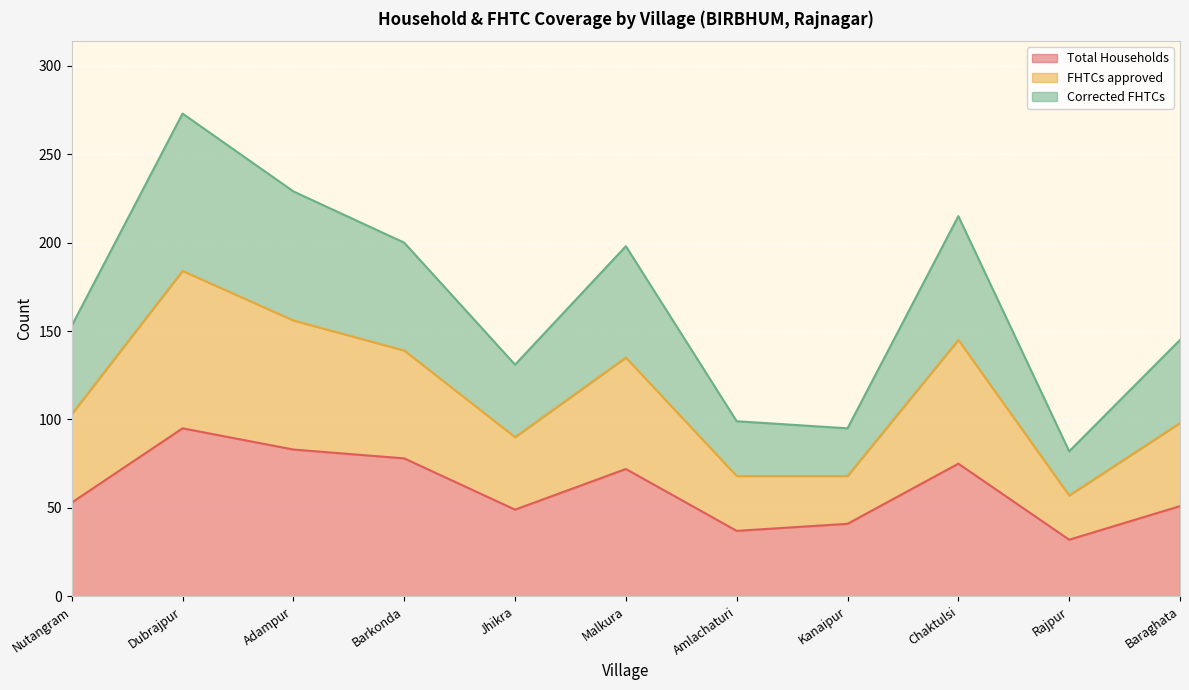

Does the chart display data point markers on the line(s)?

No